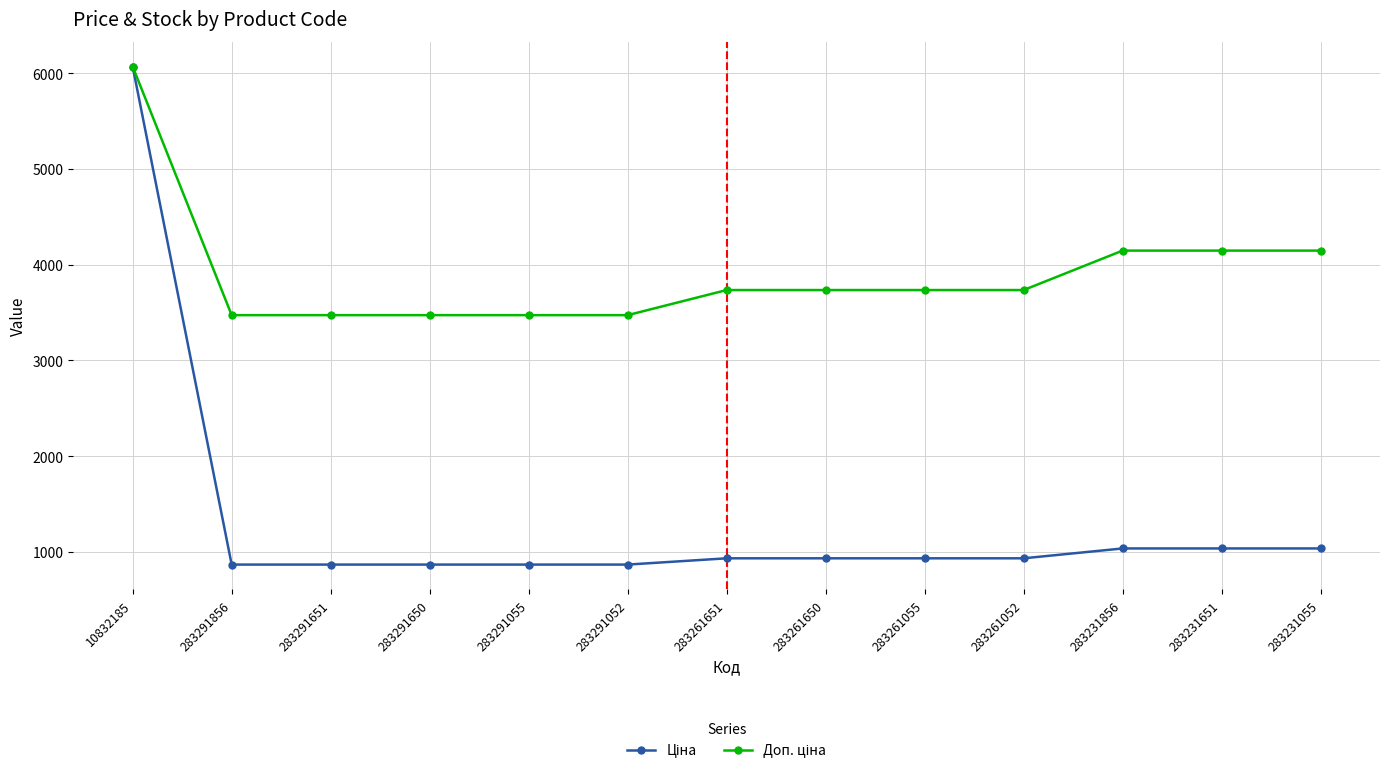

At how many categories does at least one series exceed 5699?

1